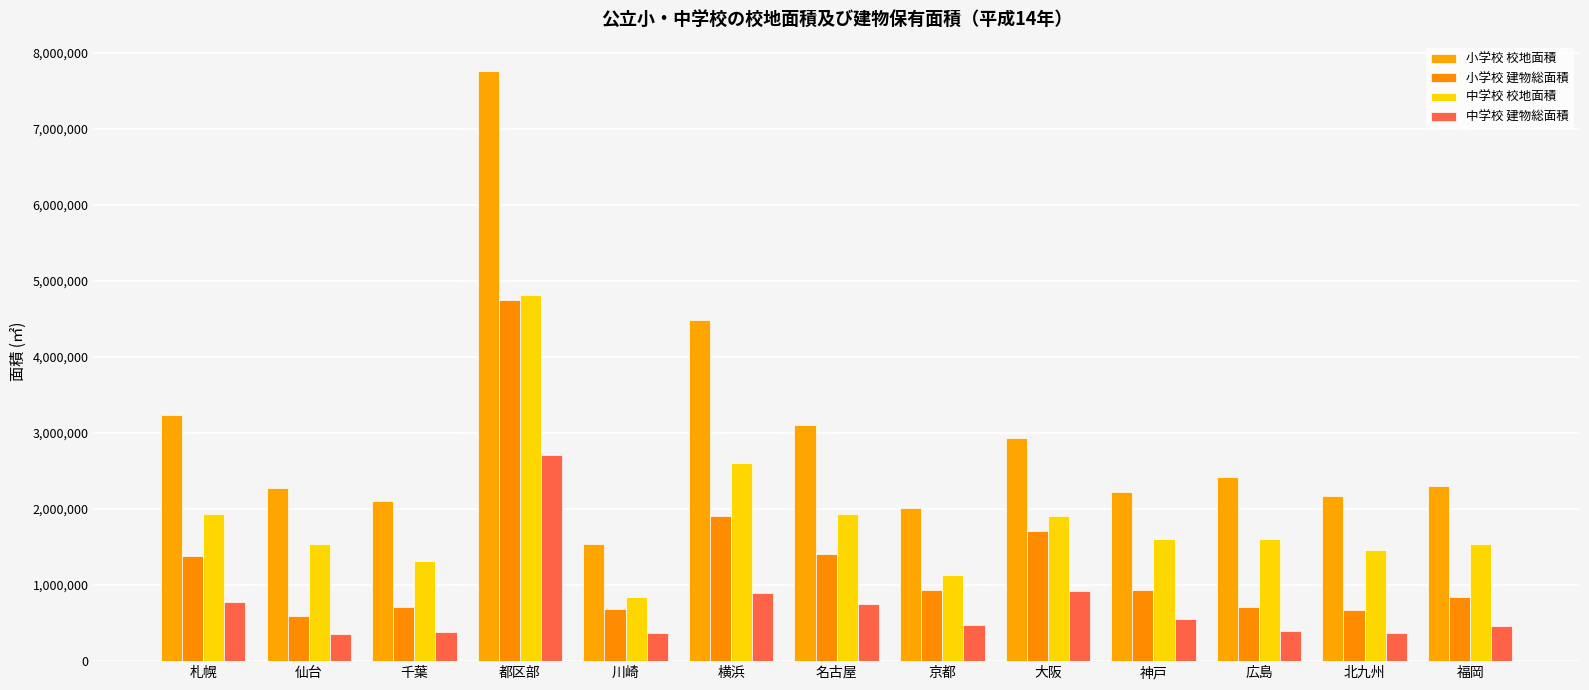

Reading left to right, list all the values displayed in this chart.

小学校 校地面積: 3241295	2281661	2109232	7757839	1537336	4484538	3102873	2015807	2936651	2226887	2424554	2174580	2306160
小学校 建物総面積: 1377828	600034	716890	4748757	689729	1907996	1402760	940456	1713054	928994	715375	668564	846668
中学校 校地面積: 1933111	1540063	1322336	4814210	838028	2605876	1930613	1138112	1905579	1602308	1607537	1467829	1542737
中学校 建物総面積: 775334	357074	384296	2711765	365024	900309	755559	481219	921183	554794	395907	376178	455616